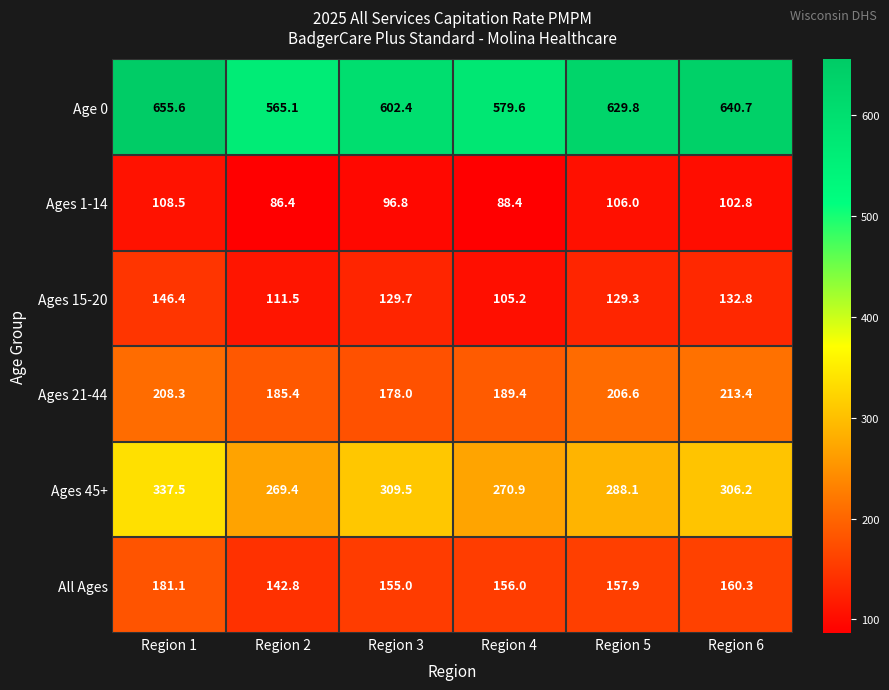

What is the spread (max minus min) of values at Region 5?

523.8